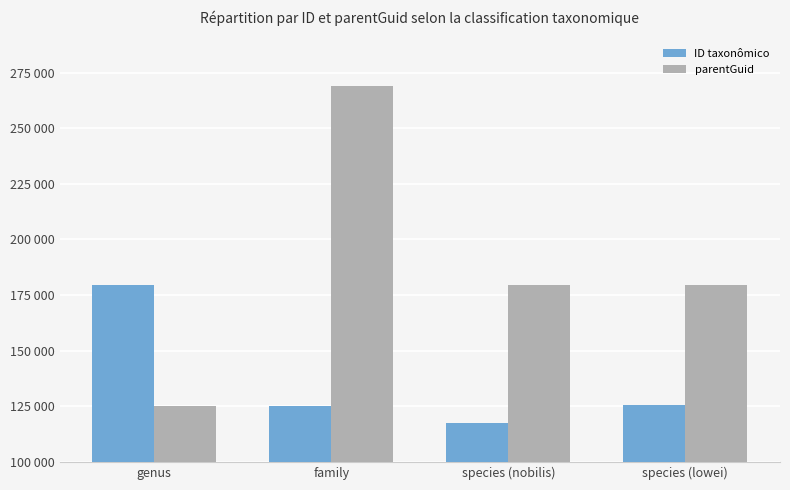

Rank the series at genus from lowest to highest value.

parentGuid, ID taxonômico